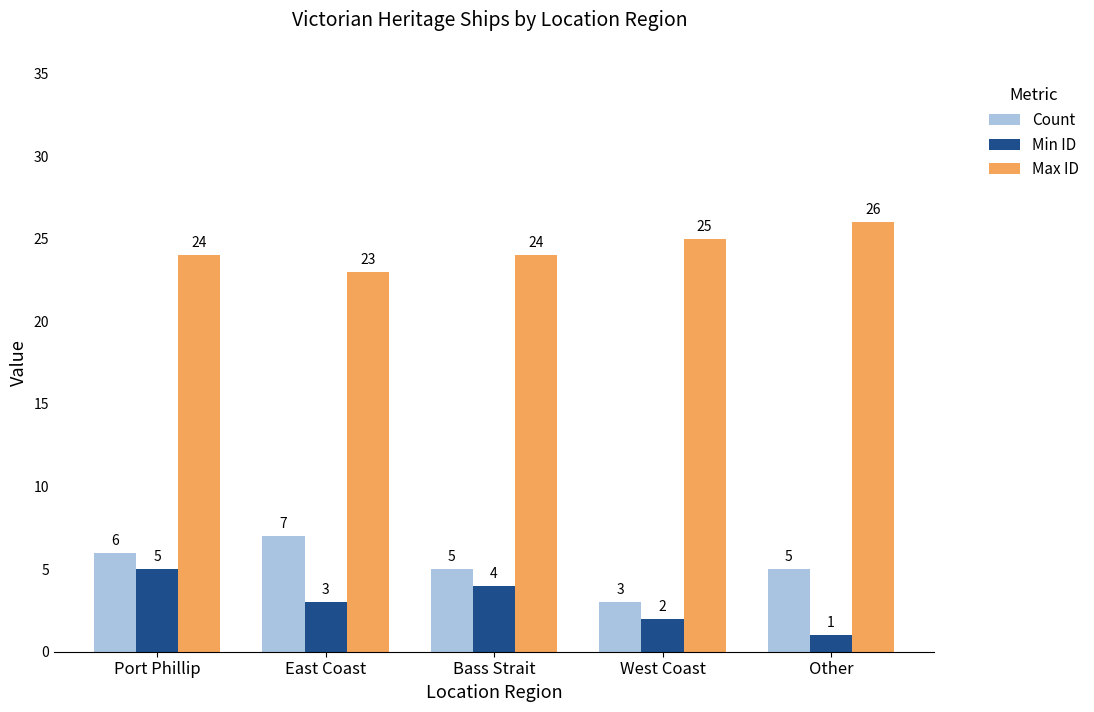

How many categories are shown in the chart?

5